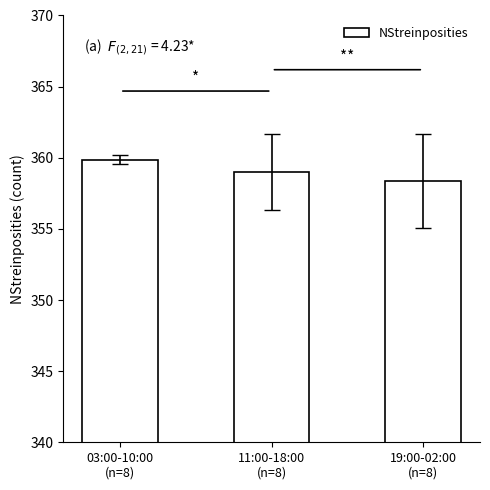

Which category has the lowest value across all series?

19:00-02:00
(n=8)